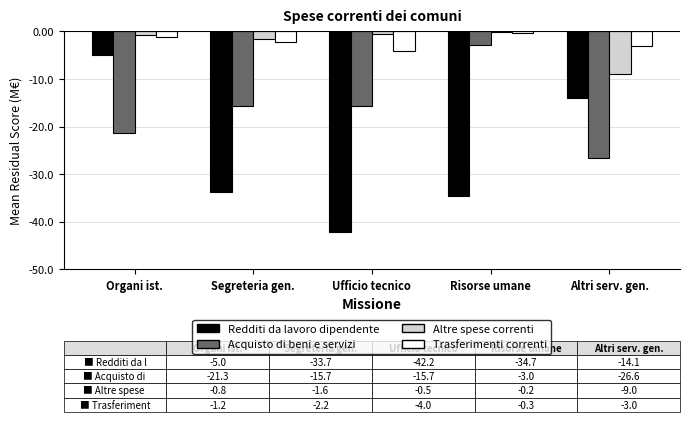

True or false: Redditi da lavoro dipendente has a value of -20.7 at Risorse umane.

False